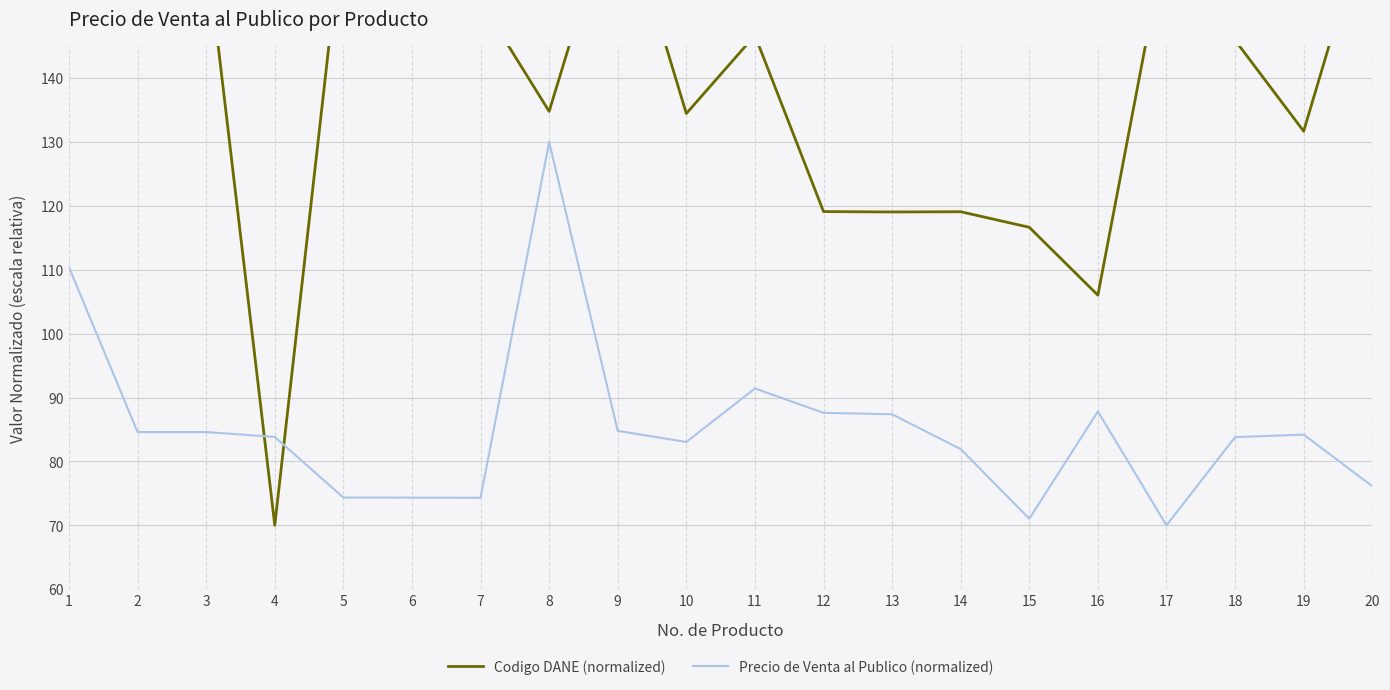

The Codigo DANE (normalized) series shows 160.9 at 2. True or false?

True